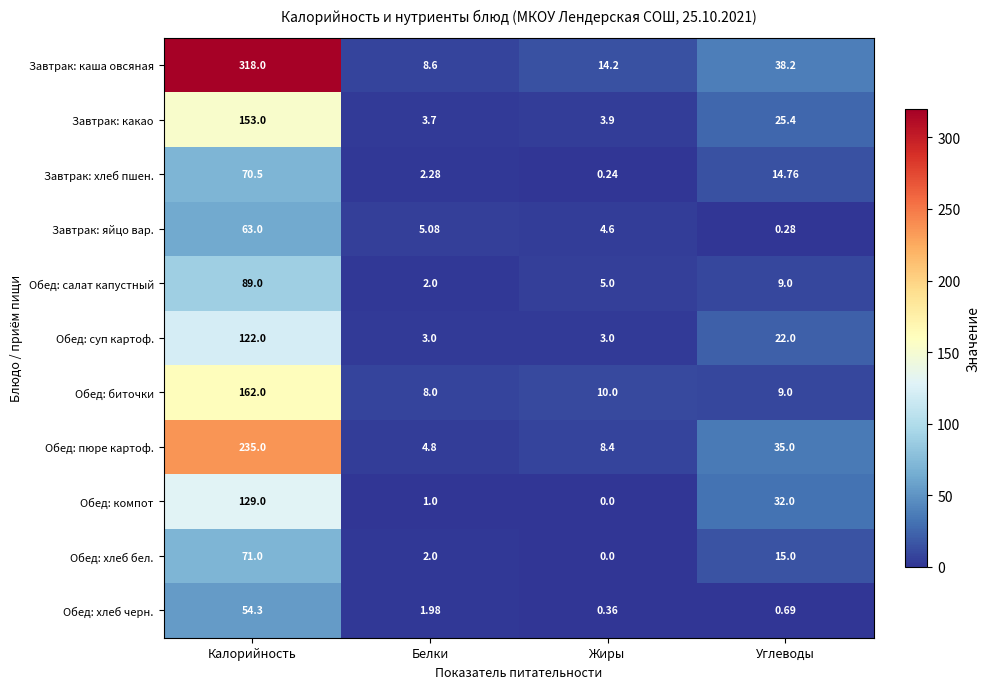

Which series has the largest range (max minus min)?

Завтрак: каша овсяная